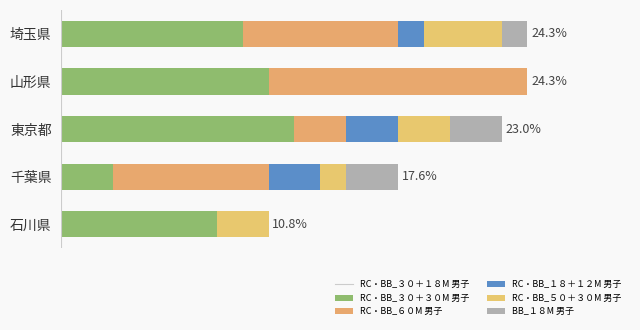

How many positive values does the RC・BB_５０＋３０M 男子 series have?

3